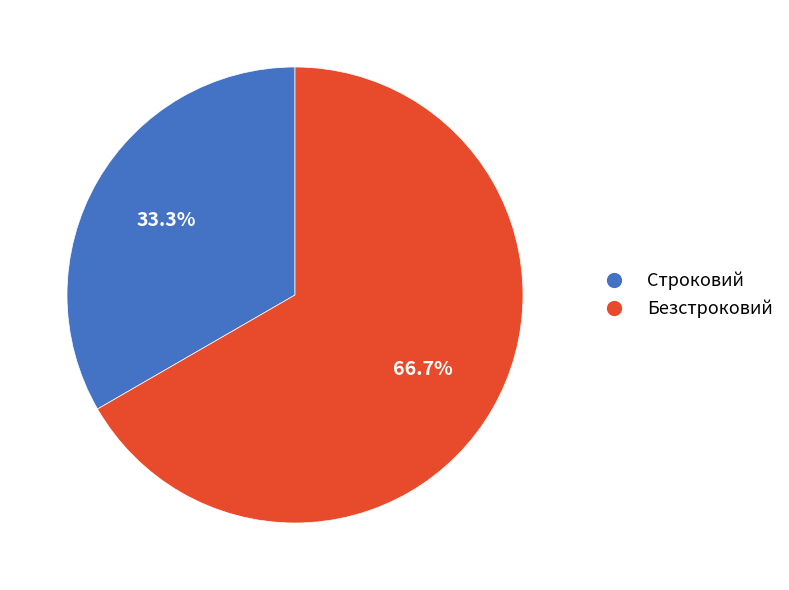

Is it true that Безстроковий is 81% of the pie?

False